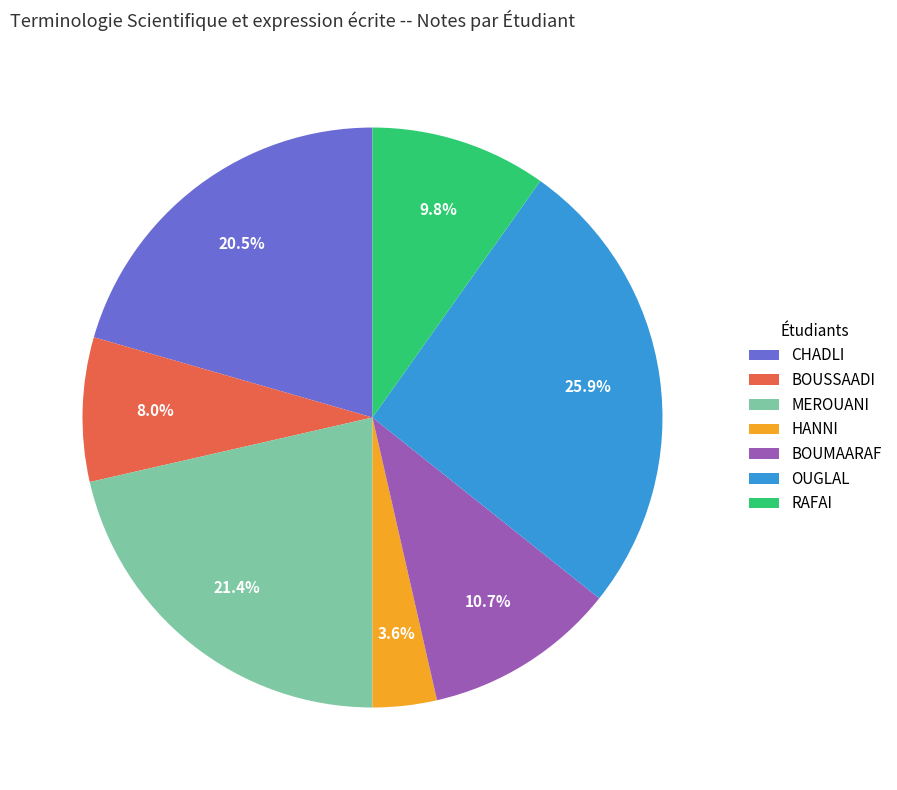

Does RAFAI account for over 50% of the chart?

No